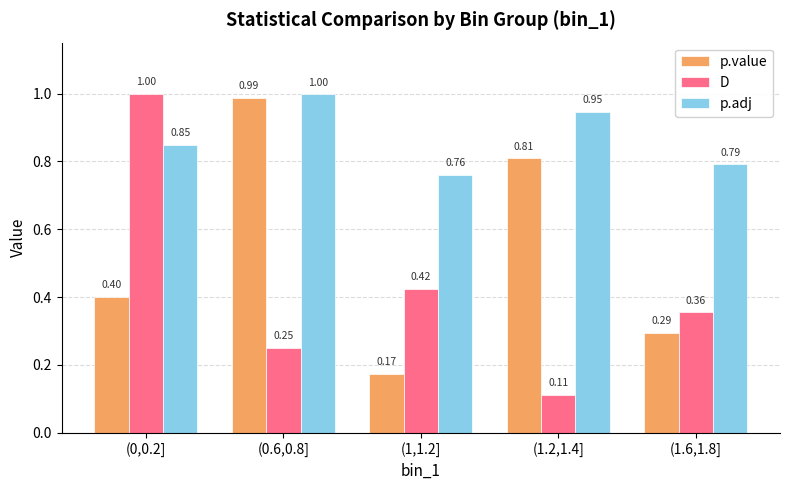

What is the sum of all p.adj values?

4.3